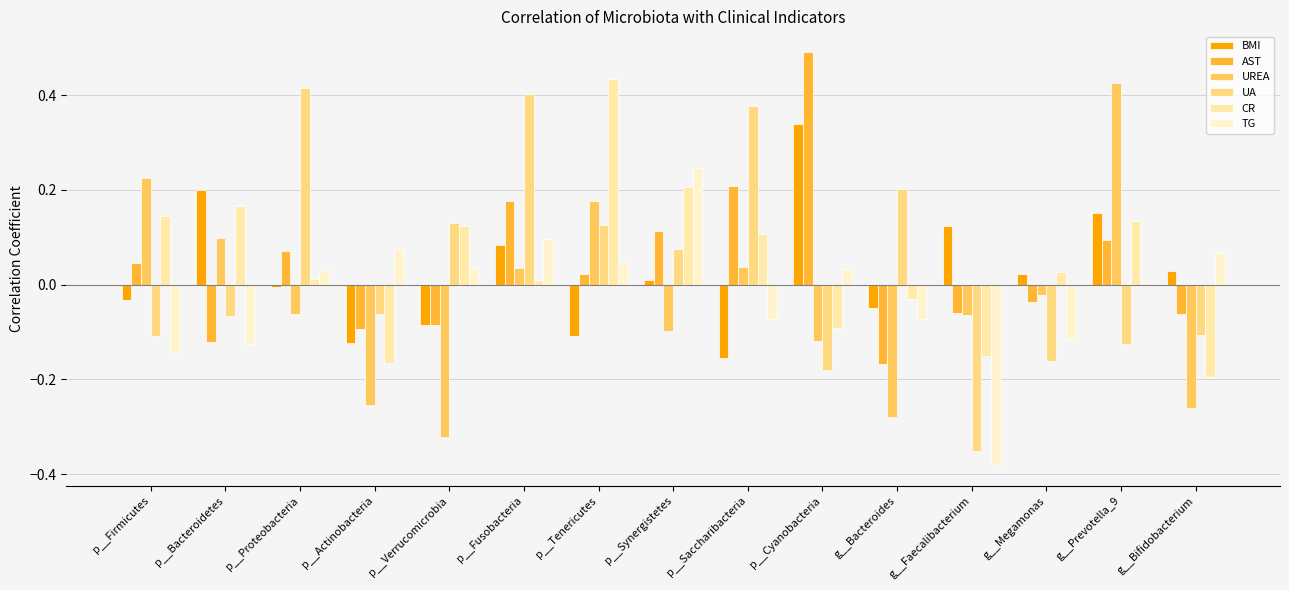

Are the bars horizontal?

No